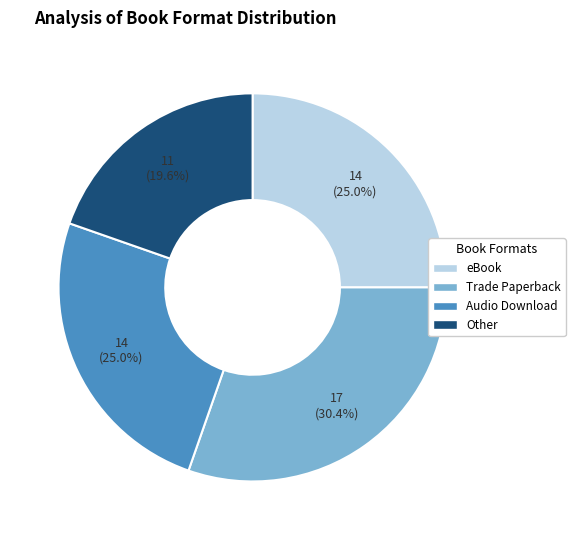

Does any single category account for the majority?

No